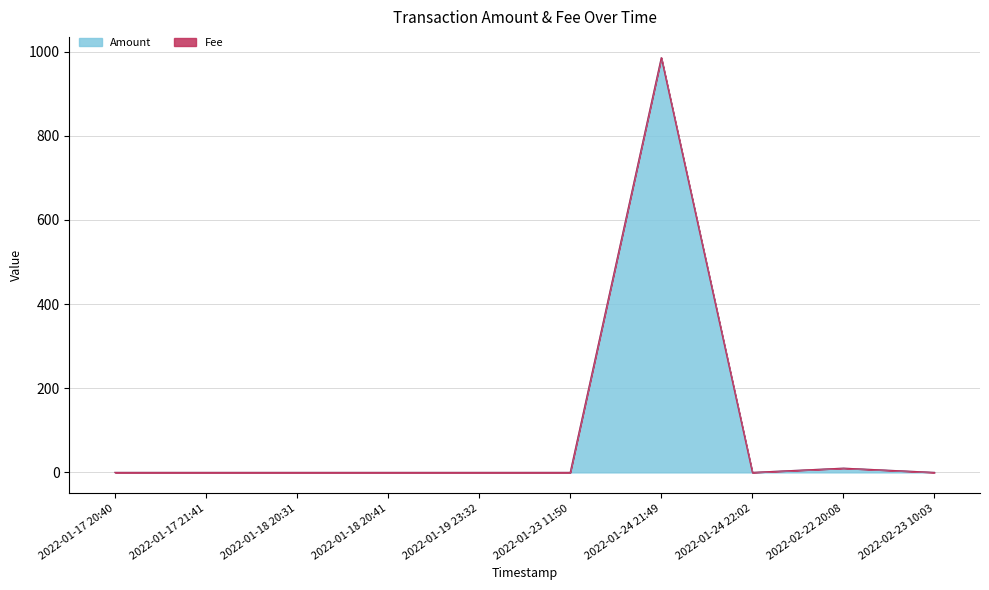

True or false: Fee and Amount cross at least once.

False